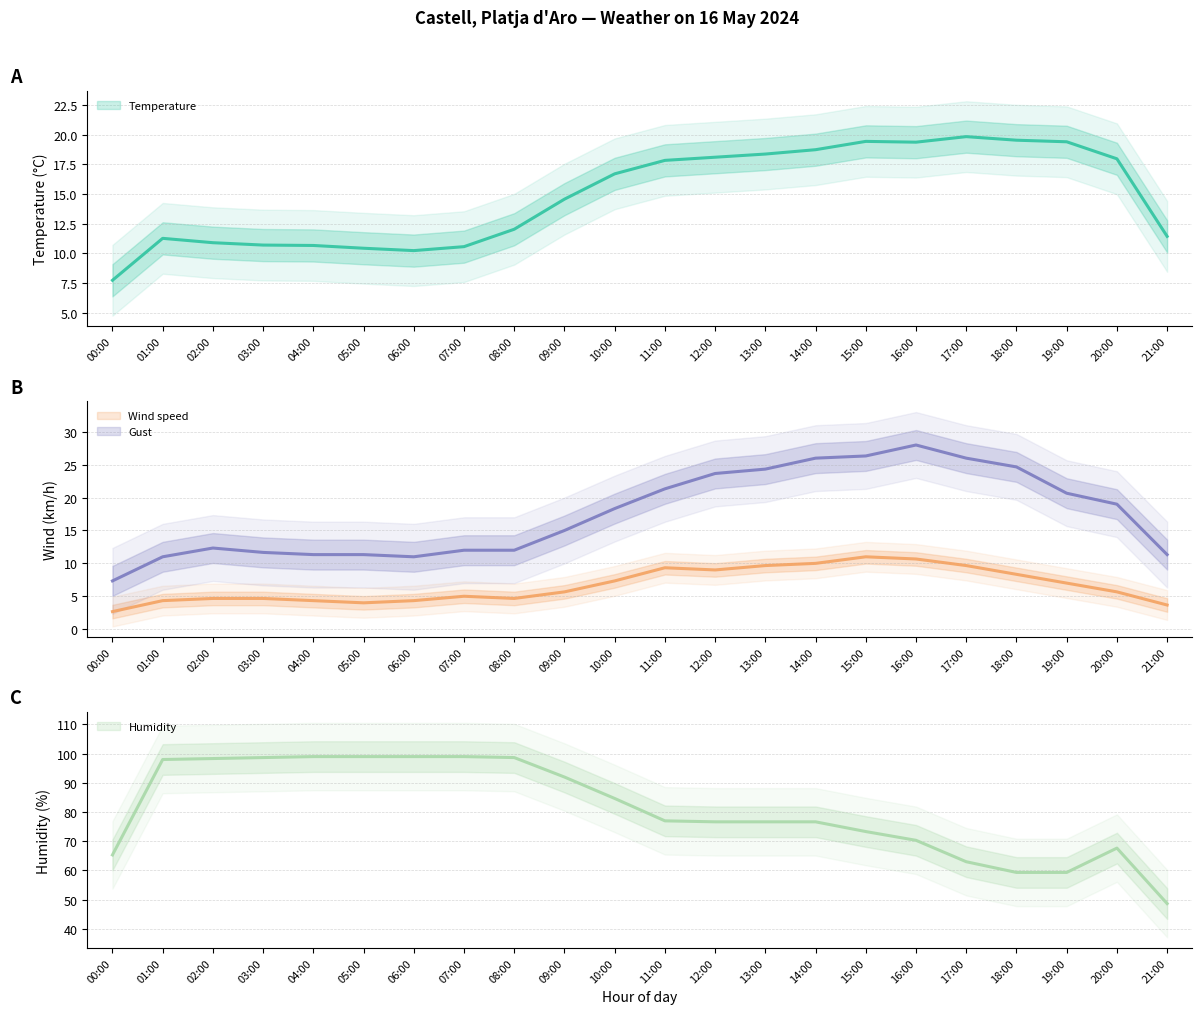

What is the value of the Temperature (°C) (trend) point at the 7th from the left?

10.2